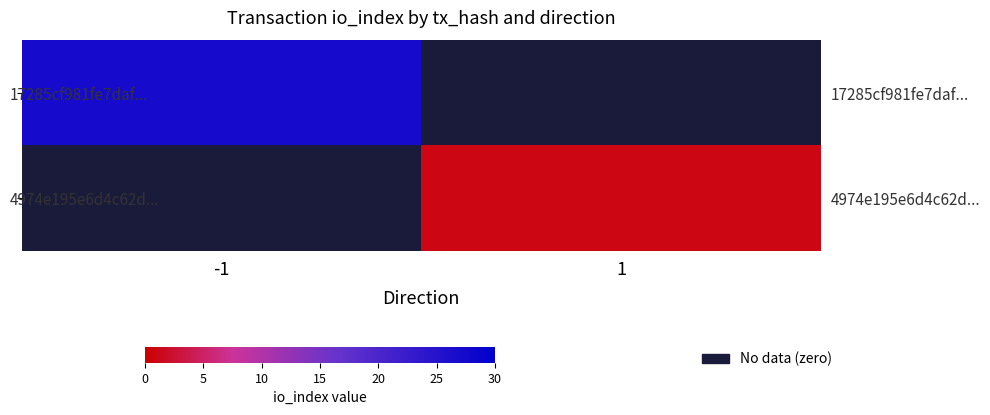

Which series changed the most between -1 and 1?

17285cf981fe7daf...